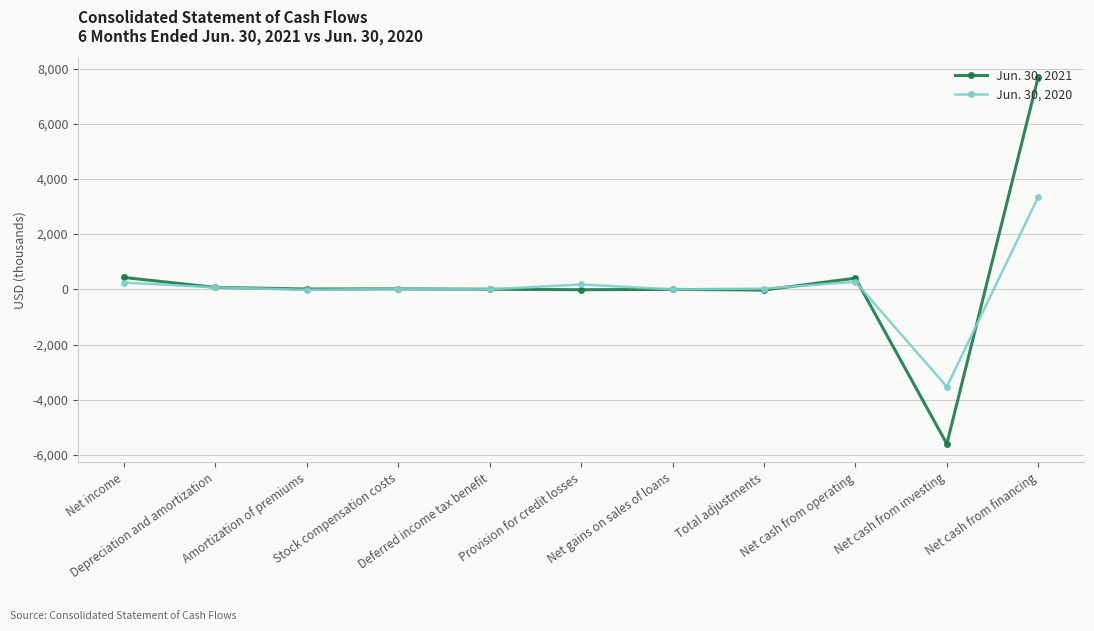

Is it true that Jun. 30, 2021 equals -7861.7 at Net cash from investing?

False